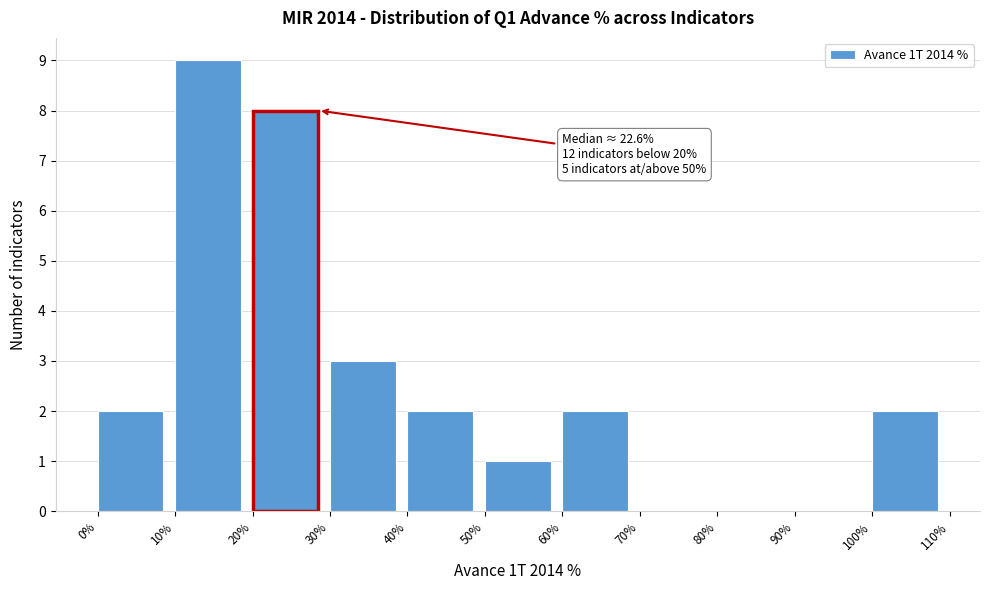

Which range on the x-axis has the tallest bar?

10% to 20%